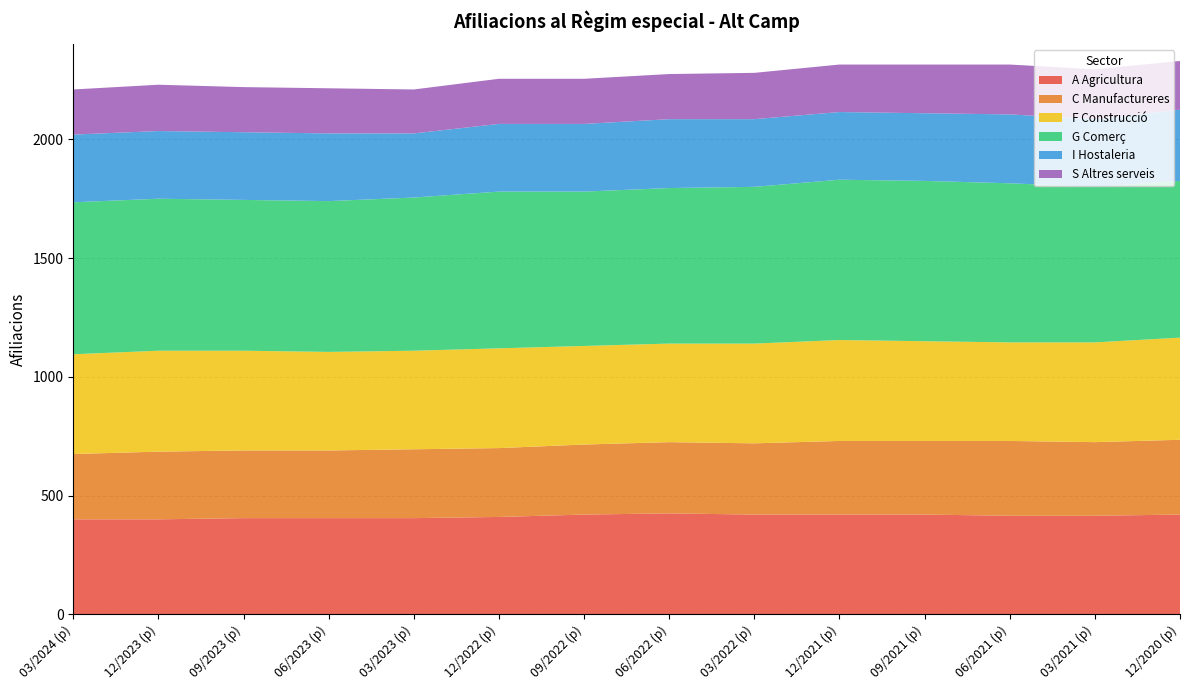

Is it true that A Agricultura equals 405 at 03/2023 (p)?

True